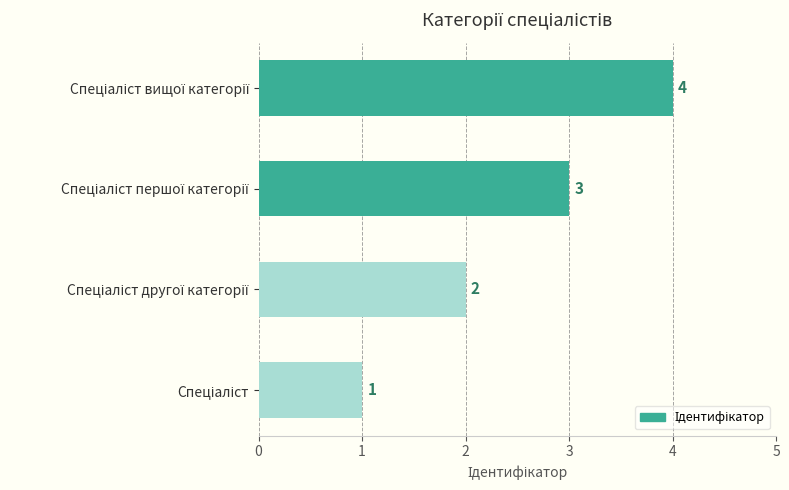

How many distinct data groups are displayed?

1